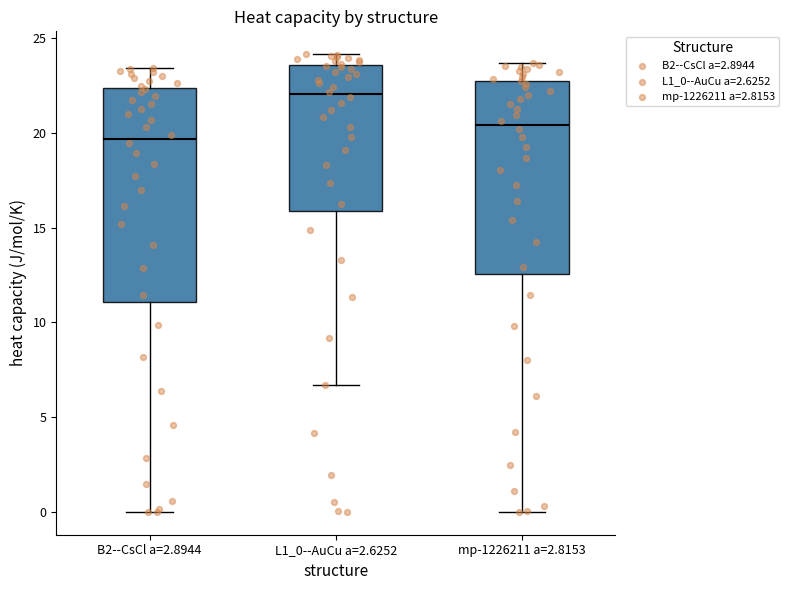

Reading left to right, read every box against the y-axis: the position of its median line, the range the box covers, and the ends of its whiskers. The values are not printed on the chart, so give them approximately, as read against the axis.

B2--CsCl a=2.8944: median 19.5, box 11.0 to 22.5, whiskers 0.0 to 23.5
L1_0--AuCu a=2.6252: median 22.0, box 16.0 to 23.5, whiskers 6.5 to 24.0
mp-1226211 a=2.8153: median 20.5, box 12.5 to 23.0, whiskers 0.0 to 23.5